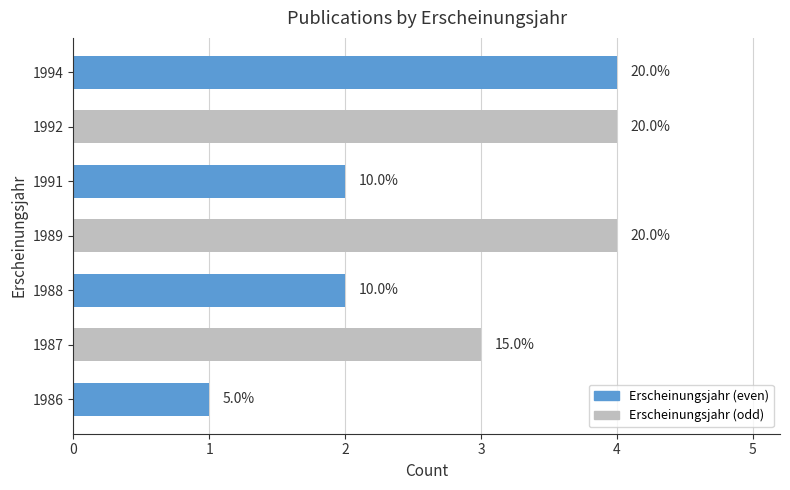

How many bars are there in total?

7